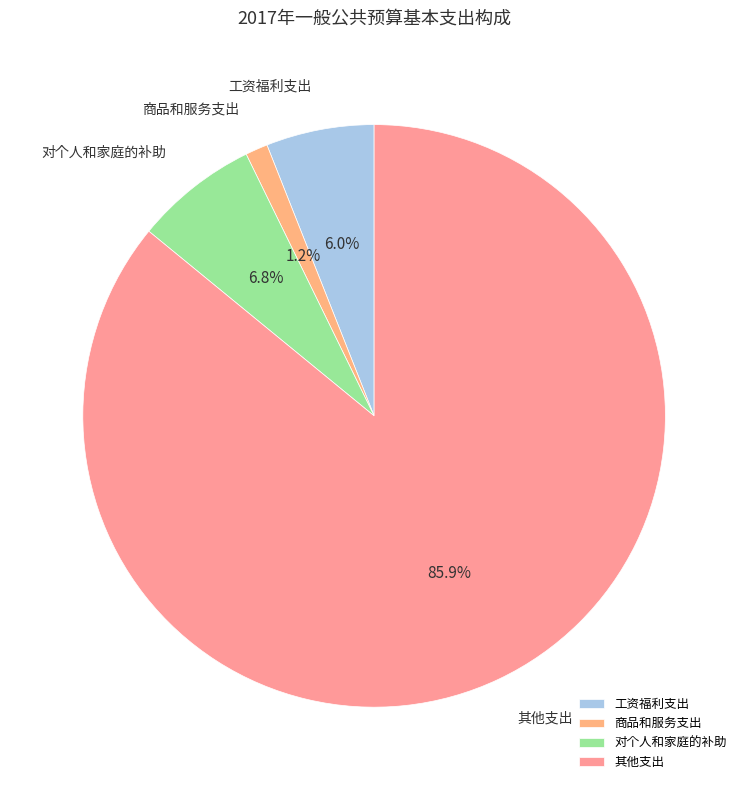

Is the sum of 商品和服务支出 and 对个人和家庭的补助 greater than half?

No